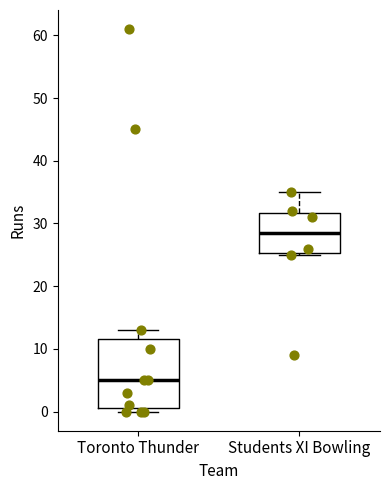

Reading left to right, transcribe this box plot: for each box, give where its median line is, the range the box spans, and where its two whiskers end, as read against the y-axis. The values are not printed on the chart, so give them approximately, as read against the axis.

Toronto Thunder: median 5, box 1 to 12, whiskers 0 to 13
Students XI Bowling: median 29, box 25 to 32, whiskers 25 to 35